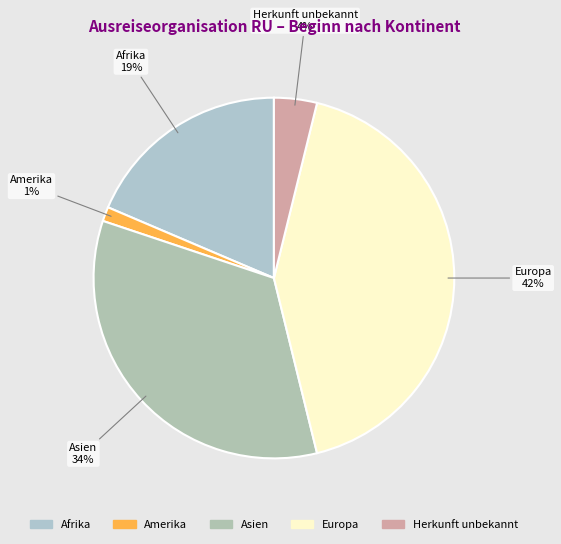

To the nearest percent, what is the combined percentage of Amerika and Europa?

44%